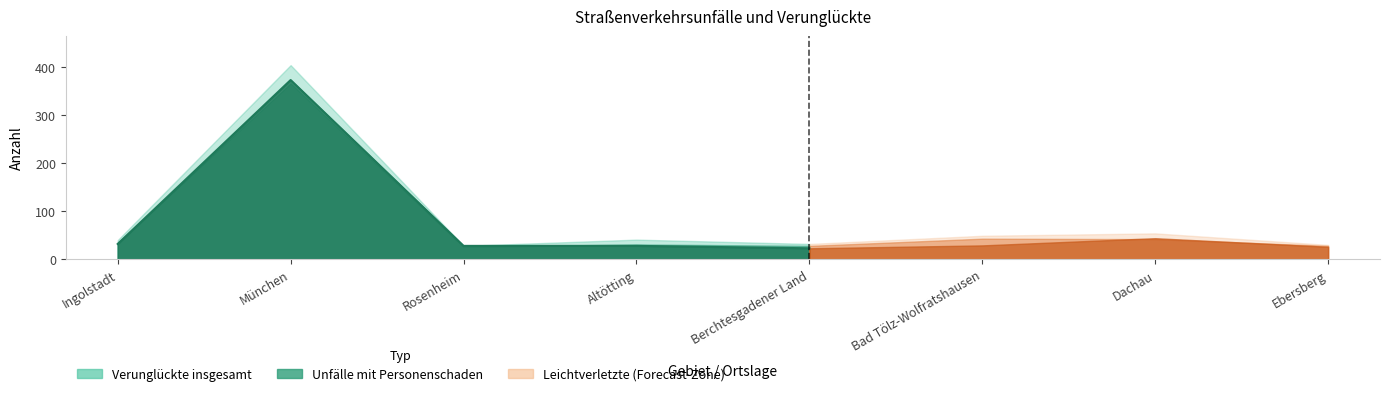

What position from the right is Berchtesgadener Land?

1